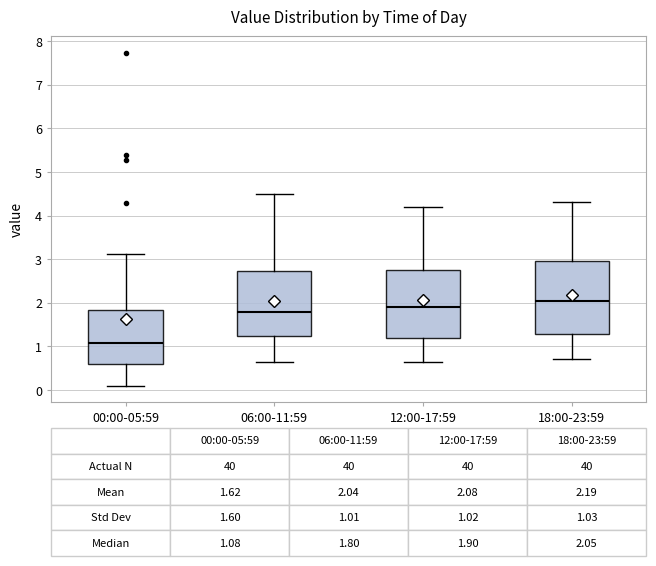

Which box has the highest median line?

18:00-23:59